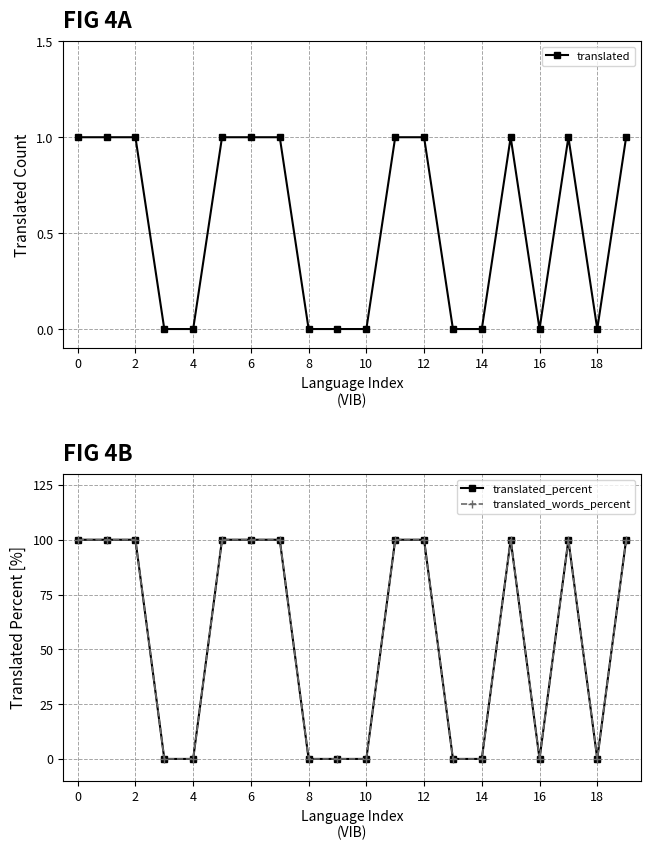

True or false: translated_words_percent and translated_percent intersect in this chart.

False